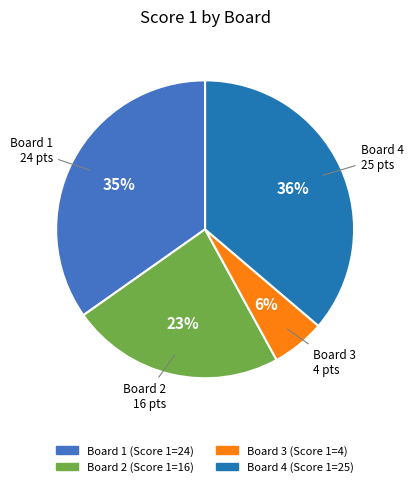

Does any single category account for the majority?

No